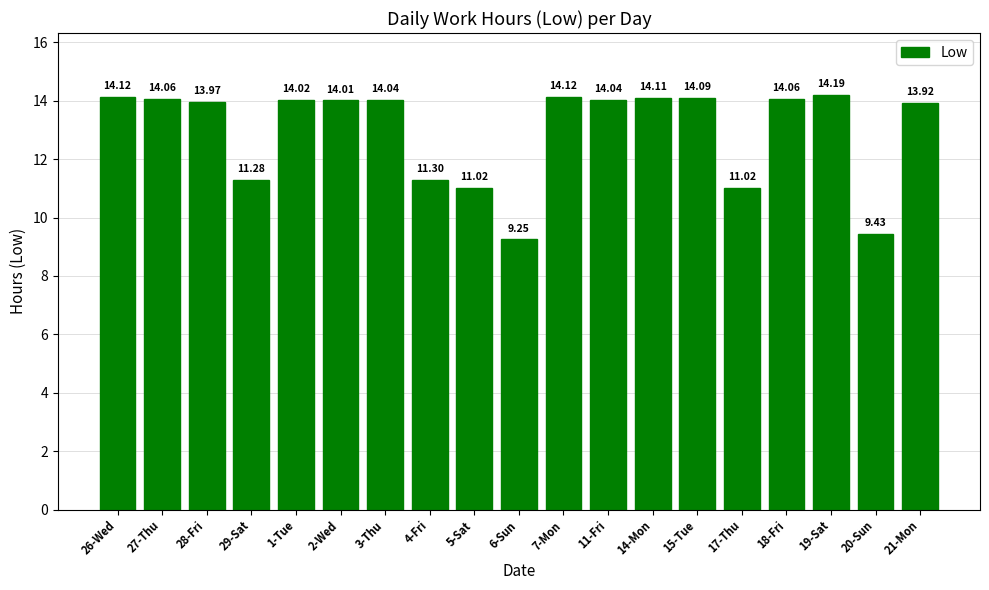

What is the maximum value shown in the chart?

14.2